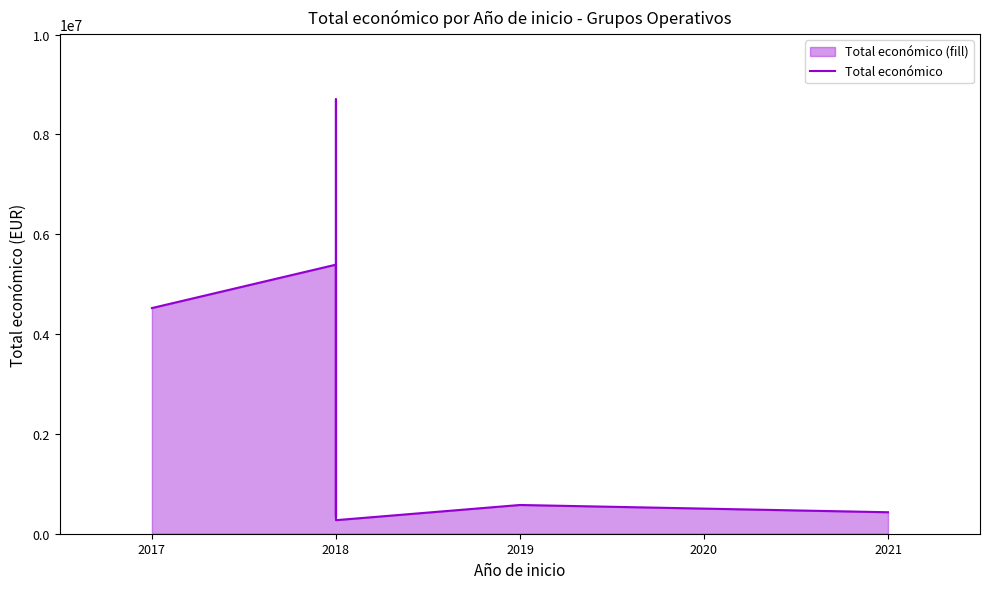

Count the number of categories in the chart.

11